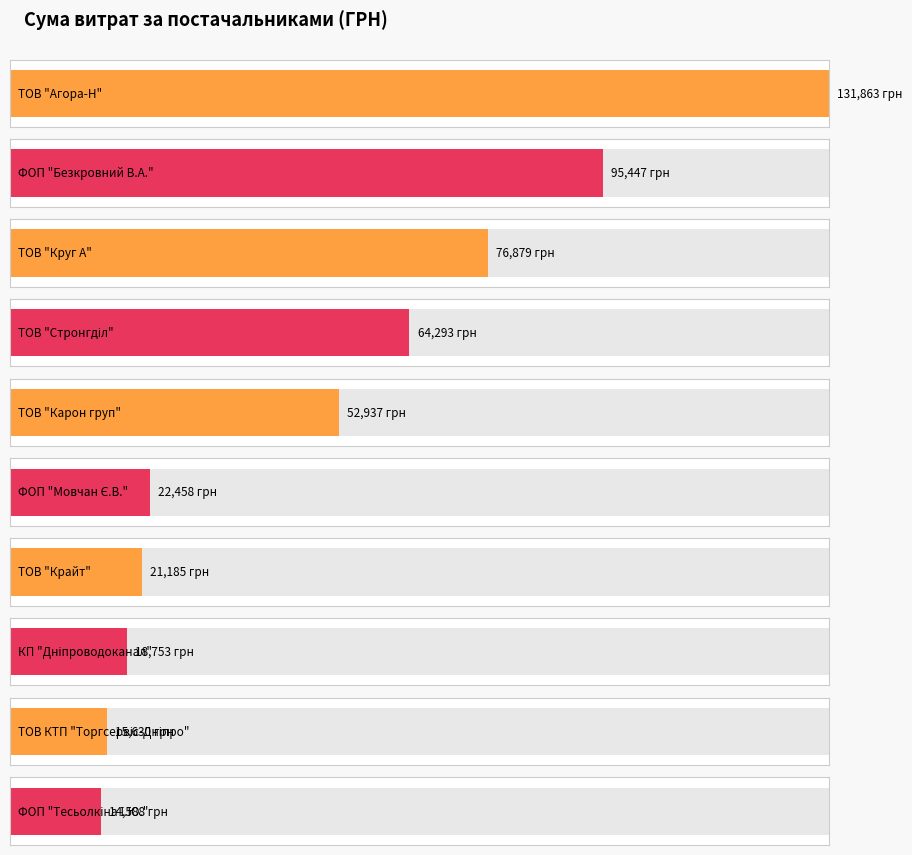

What is the approximate value at ТОВ "Агора-Н"?

131863.2